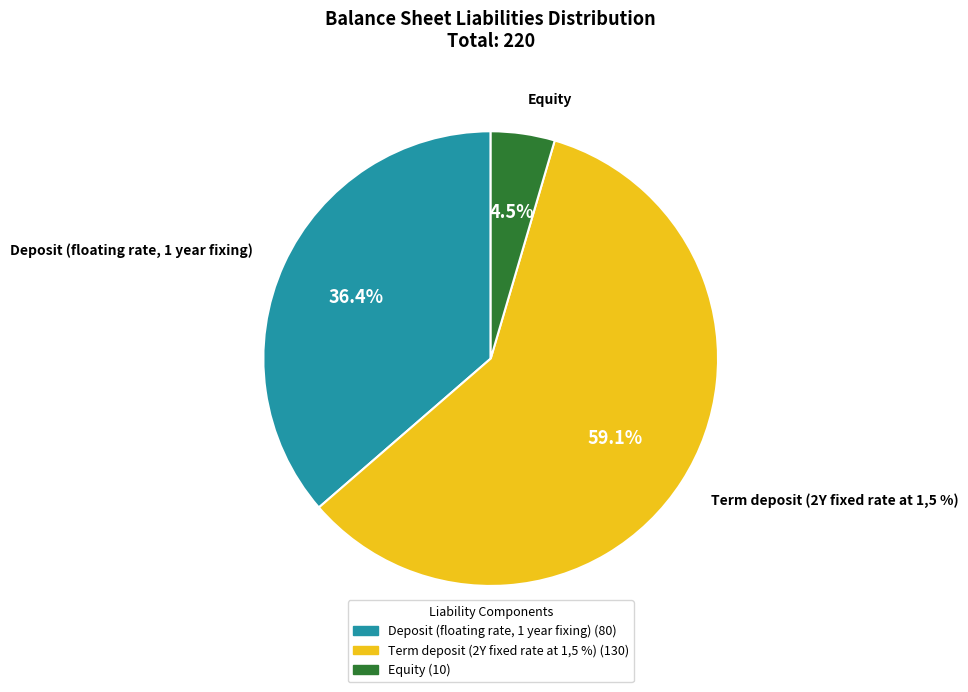

Rank the categories by value from lowest to highest.

Equity, Deposit (floating rate, 1 year fixing), Term deposit (2Y fixed rate at 1,5 %)